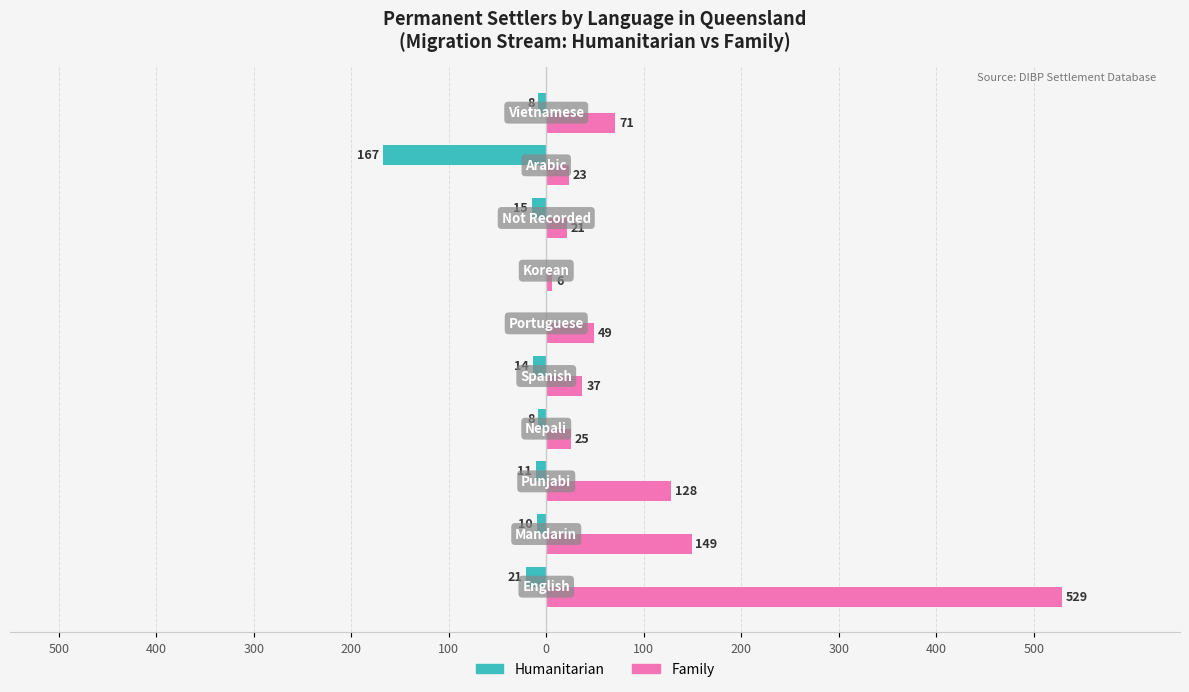

What are all the series names shown in the legend?

Humanitarian, Family